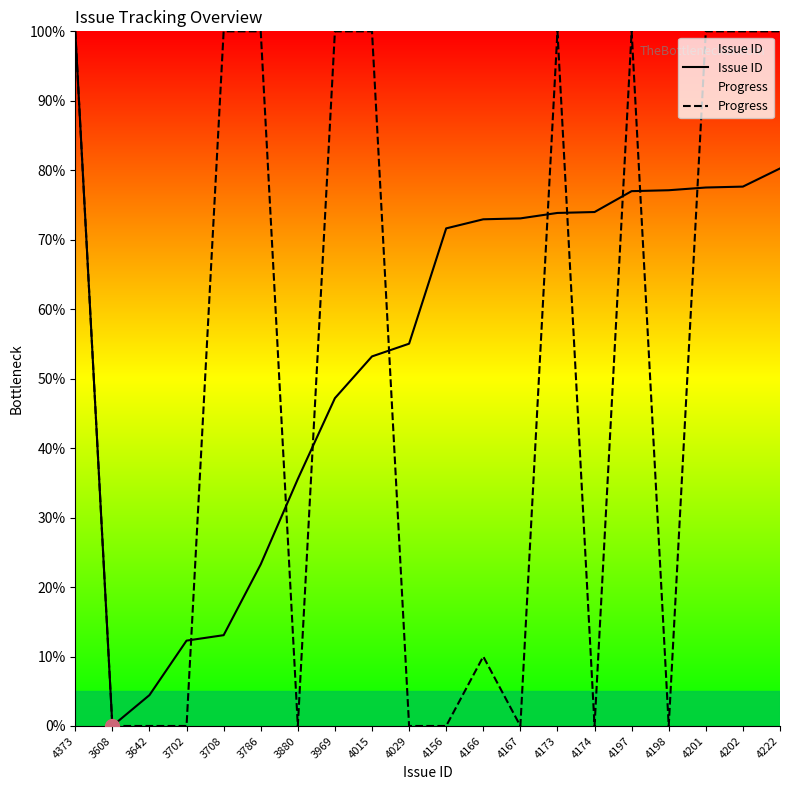

True or false: Issue ID has a value of 0.0 at 3608.

True